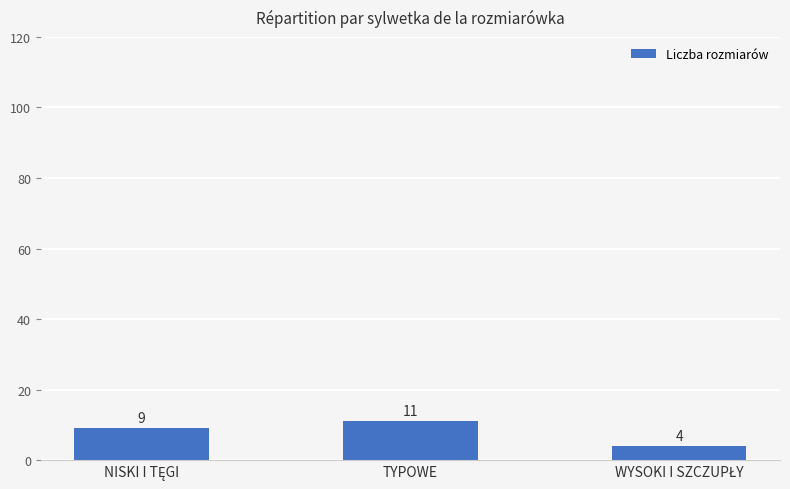

Reading left to right, what are all the values shown in this chart?

9	11	4